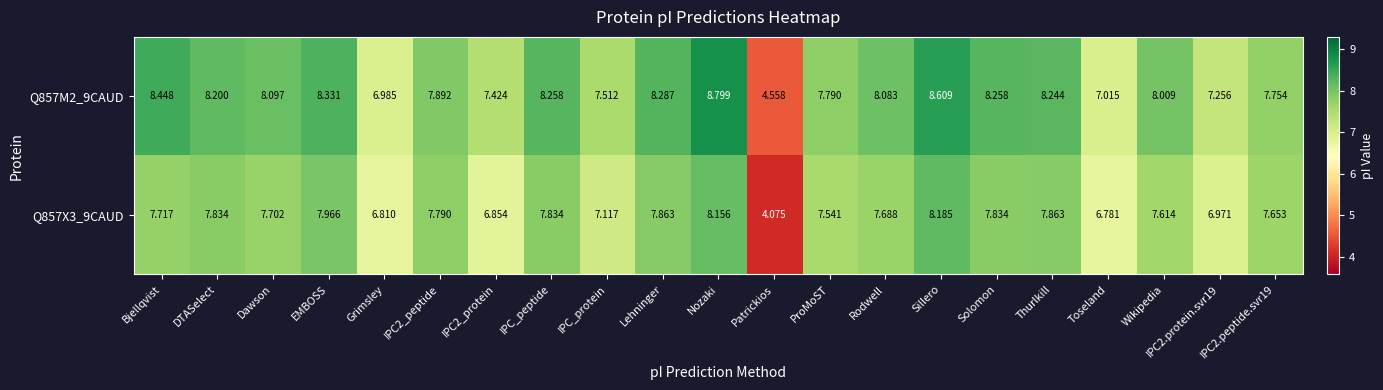

At which label does Q857X3_9CAUD reach its minimum?

Patrickios